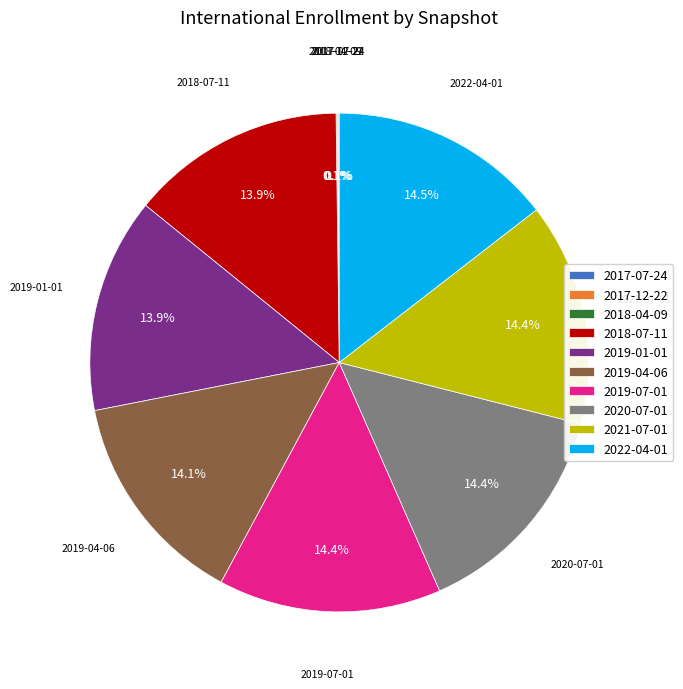

Is the sum of 2018-07-11 and 2020-07-01 greater than half?

No